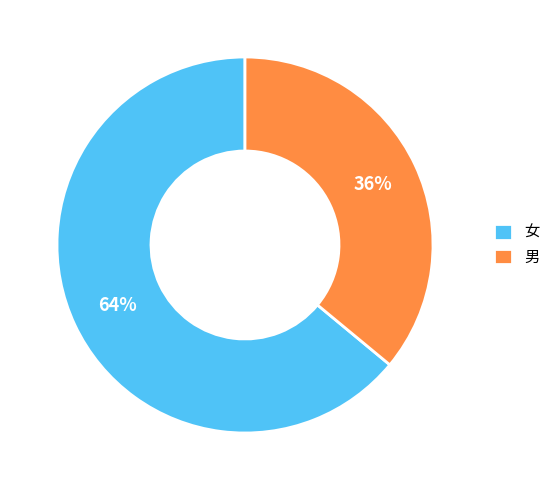

What is the majority slice?

女